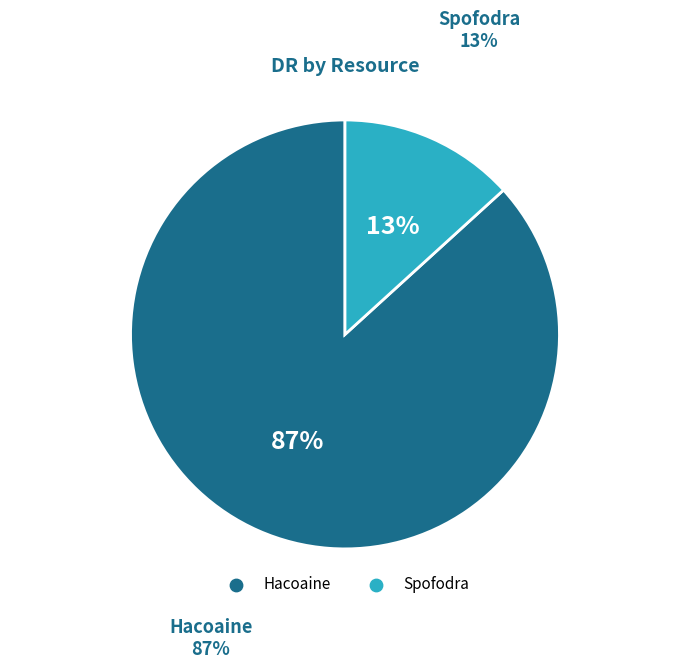

Is the sum of Spofodra and Hacoaine greater than half?

Yes